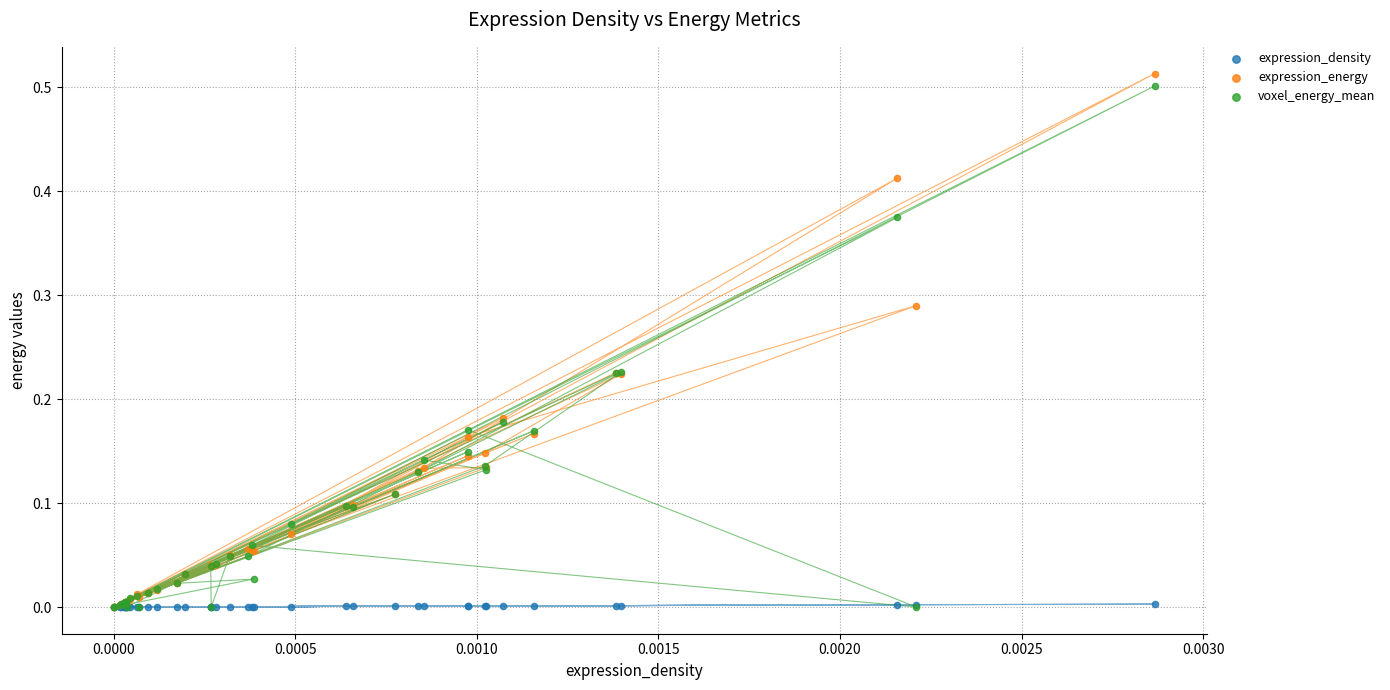

What are all the series names shown in the legend?

expression_density, expression_energy, voxel_energy_mean